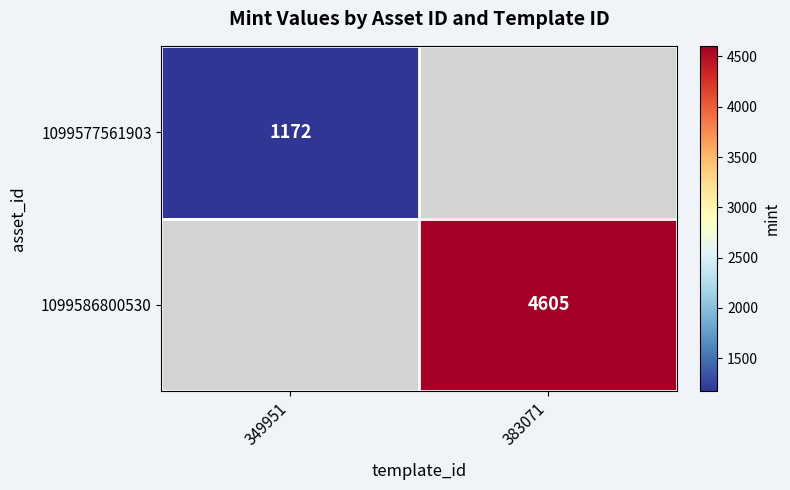

At how many categories does at least one series exceed 2784?

1